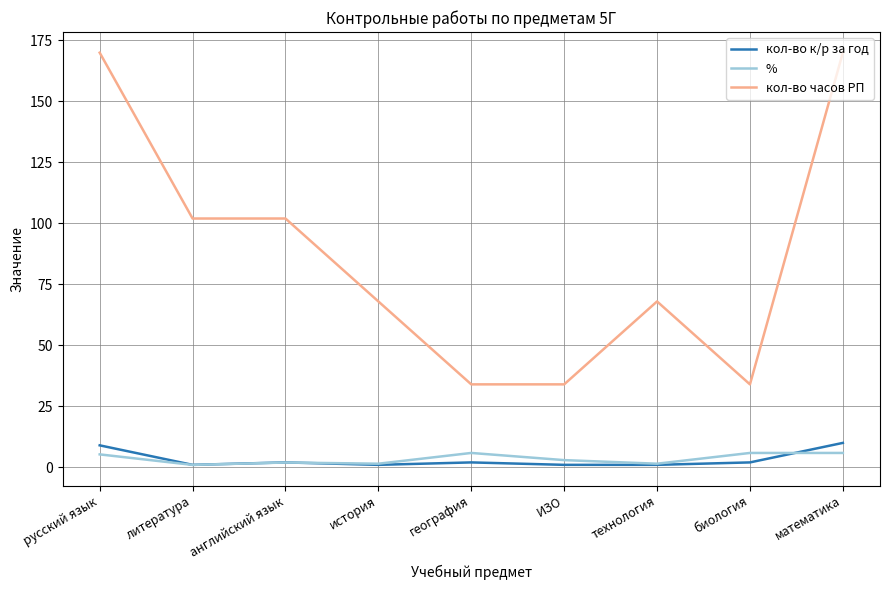

Which series has the largest total across all categories?

кол-во часов РП